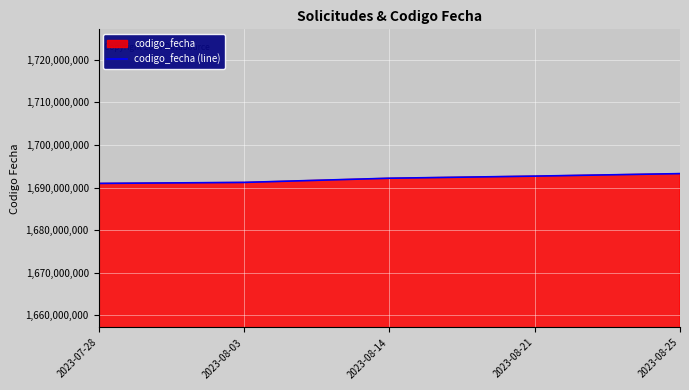

What is the label of the 2nd point from the left?

2023-08-03